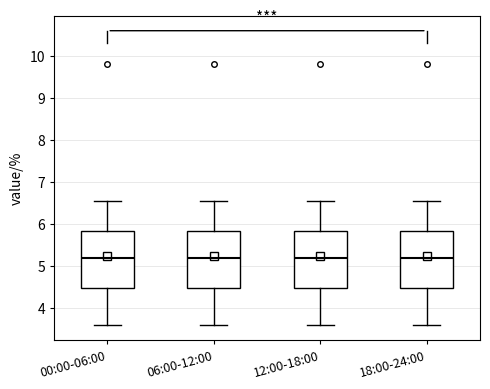

Reading left to right, transcribe this box plot: for each box, give where its median line is, the range the box spans, and where its two whiskers end, as read against the y-axis. The values are not printed on the chart, so give them approximately, as read against the axis.

00:00-06:00: median 5.2, box 4.5 to 5.8, whiskers 3.6 to 6.6
06:00-12:00: median 5.2, box 4.5 to 5.8, whiskers 3.6 to 6.6
12:00-18:00: median 5.2, box 4.5 to 5.8, whiskers 3.6 to 6.6
18:00-24:00: median 5.2, box 4.5 to 5.8, whiskers 3.6 to 6.6